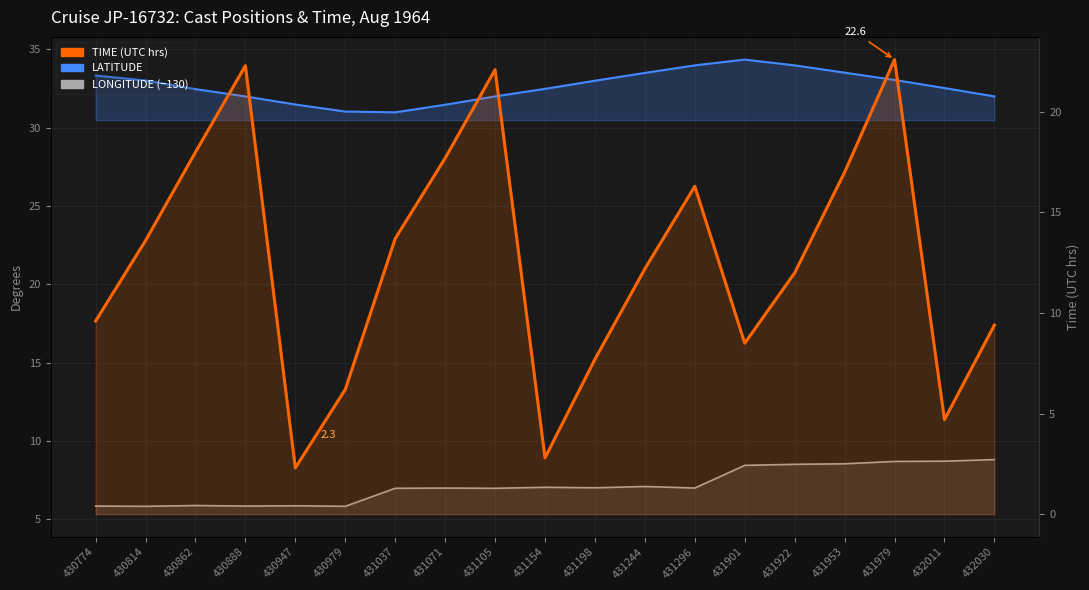

What is the sum of all TIME (UTC hrs) values?

238.7